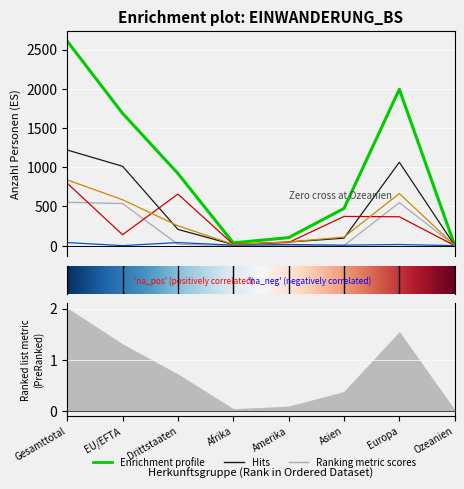

Does the chart display data point markers on the line(s)?

No